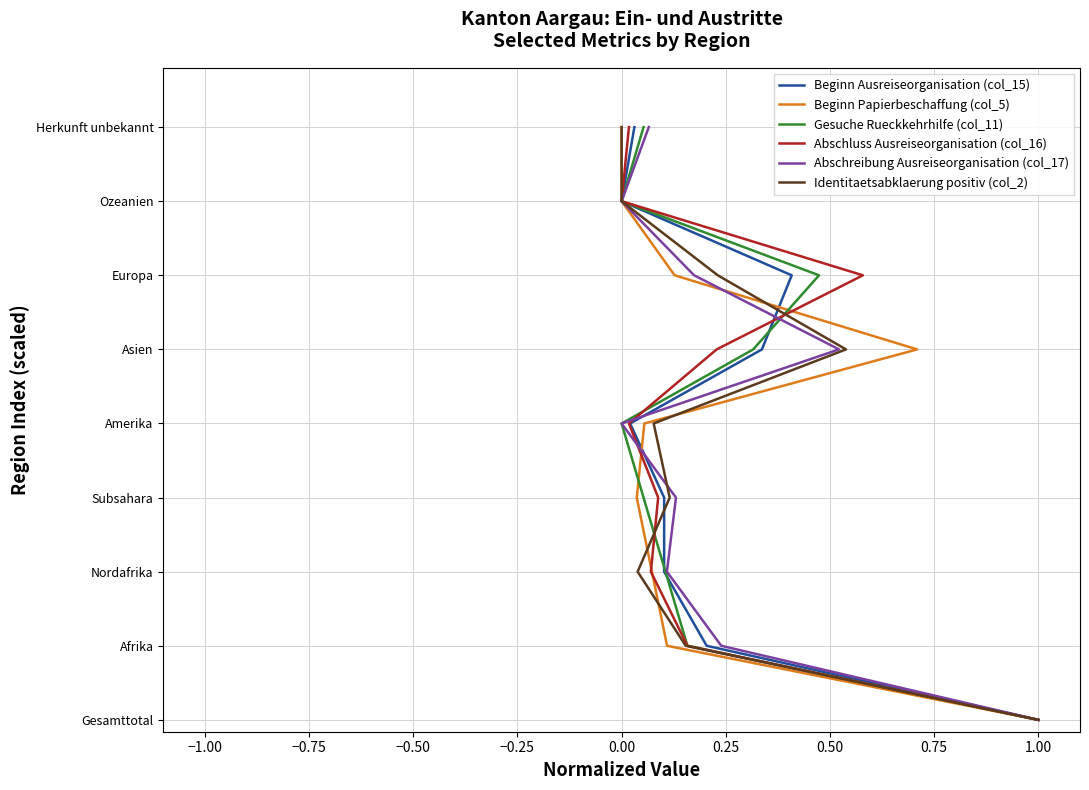

Is the value of Gesuche Rueckkehrhilfe (col_11) at 0.00 greater than the value of Identitaetsabklaerung positiv (col_2) at 0.00?

No